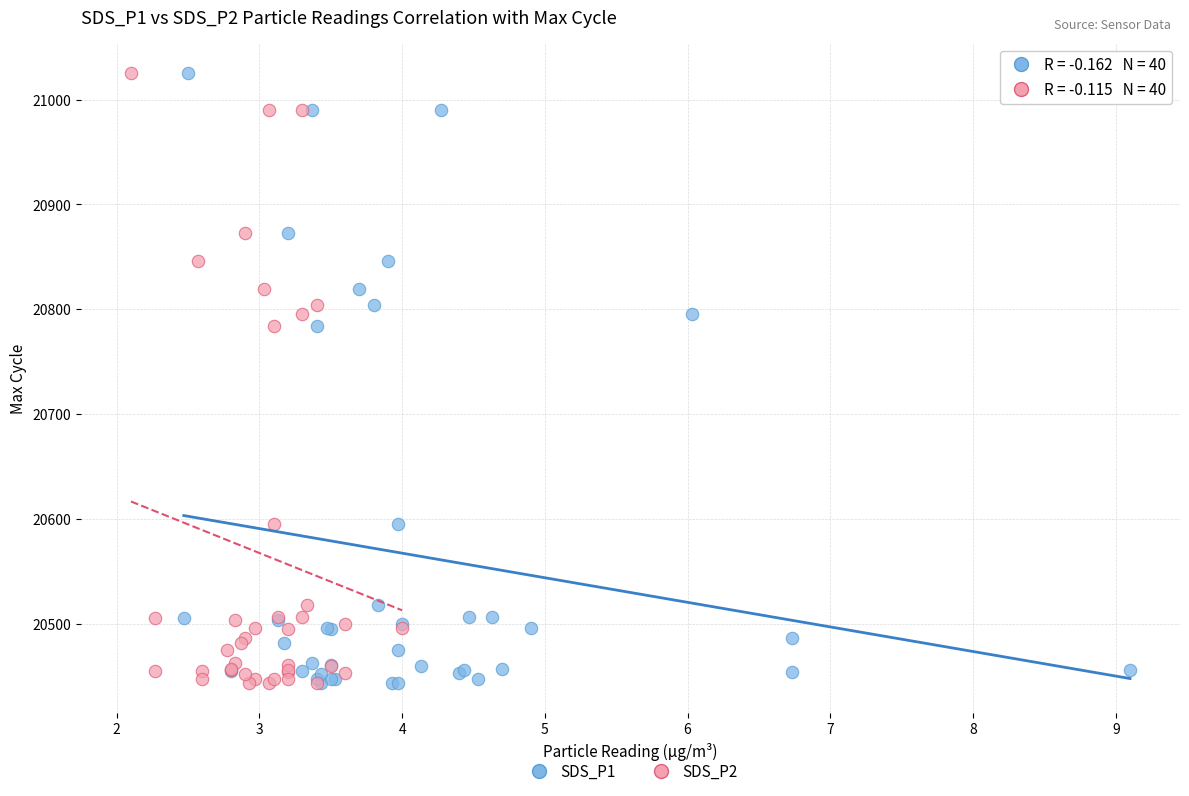

What are all the series names shown in the legend?

SDS_P1, SDS_P2